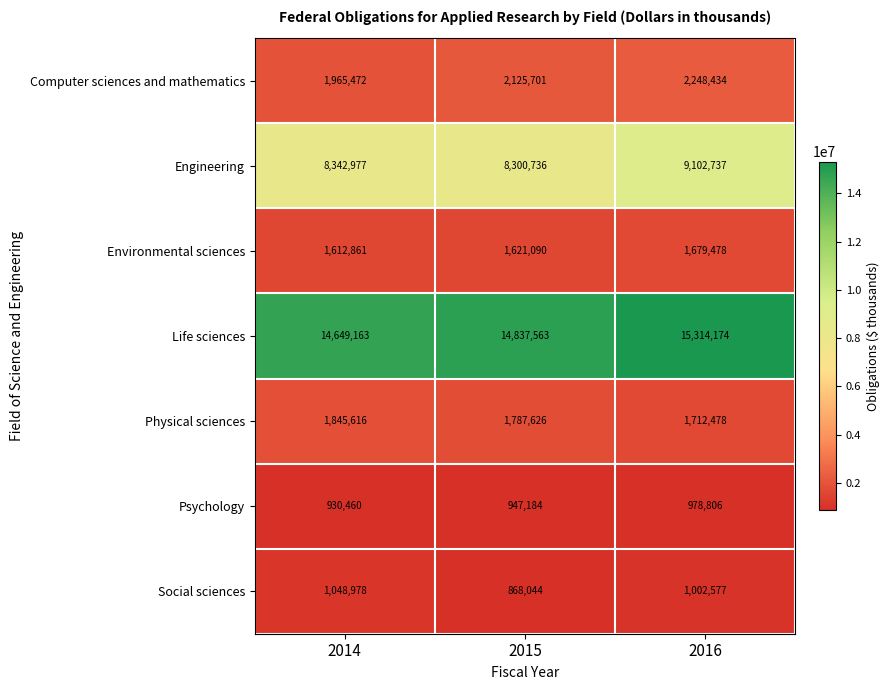

How many data points in Physical sciences are less than 1787626?

1